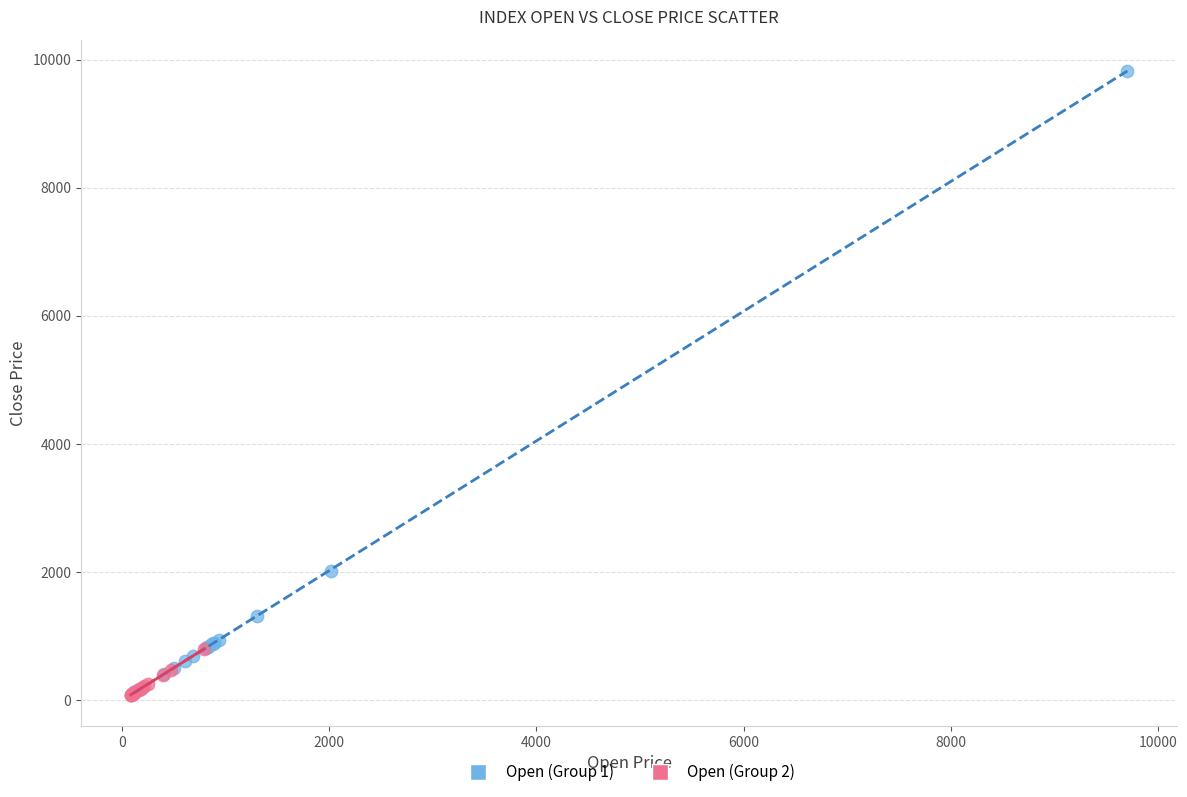

Which series contains the highest Y value?

Open (Group 1)